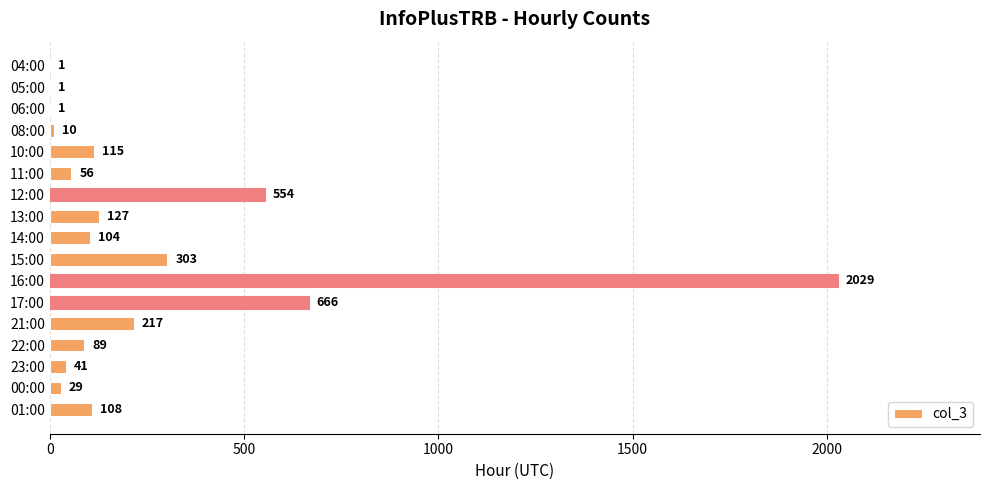

Reading top to bottom, what are all the values shown in this chart?

04:00=1	05:00=1	06:00=1	08:00=10	10:00=115	11:00=56	12:00=554	13:00=127	14:00=104	15:00=303	16:00=2029	17:00=666	21:00=217	22:00=89	23:00=41	00:00=29	01:00=108